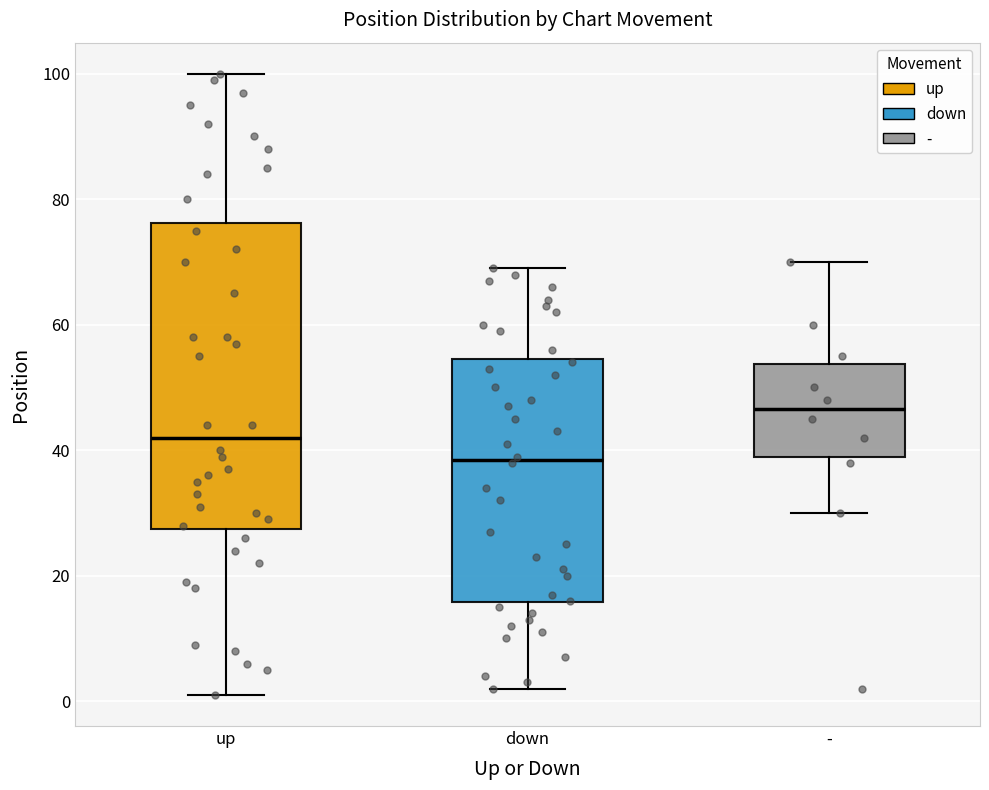

Where does the median line of the box for down sit on the y-axis? The values are not printed on the chart, so give them approximately, as read against the axis.

38